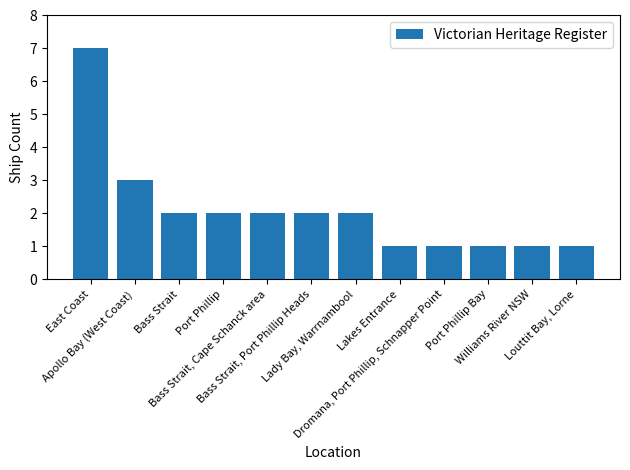

What is the average value?

2